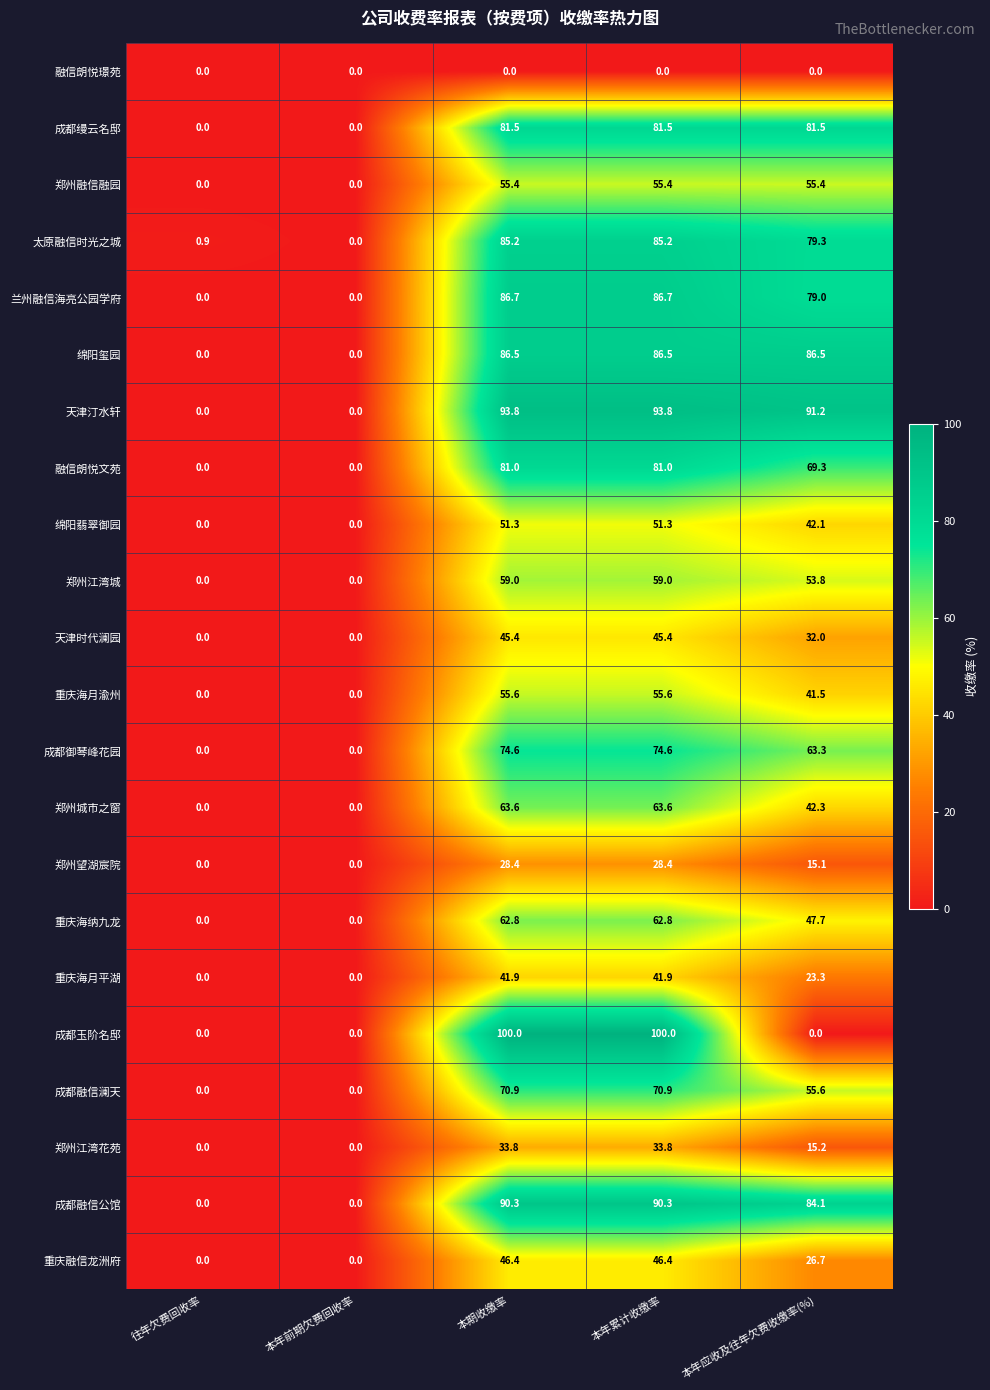

What is the highest value of the 兰州融信海亮公园学府 series?

86.7